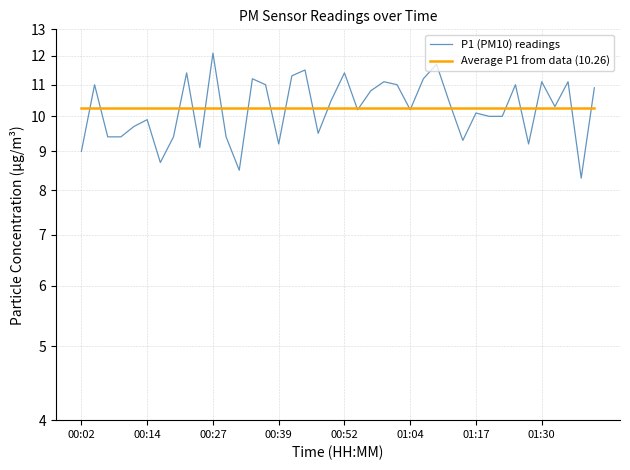

What is the value of the Average P1 from data (10.26) point at the 14th from the left?

10.3